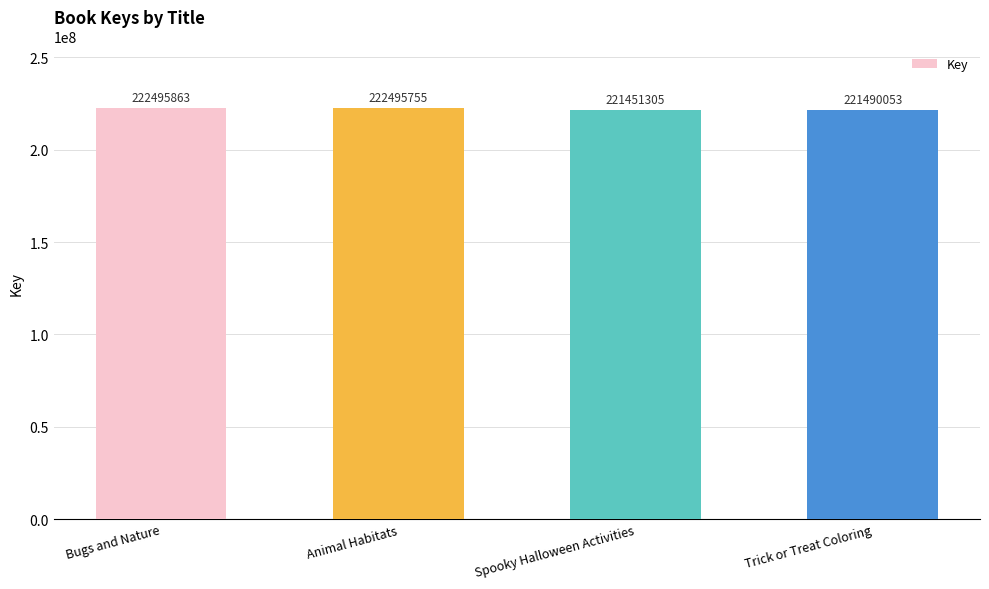

What is the difference between the values at Animal Habitats and Spooky Halloween Activities?

1044450